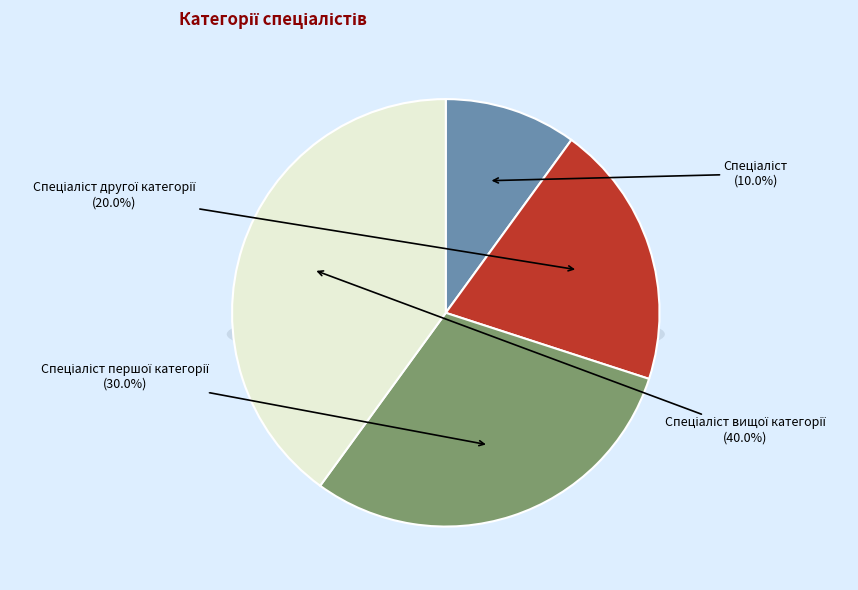

To the nearest percent, what is the difference between the largest and smallest slice percentages?

30%